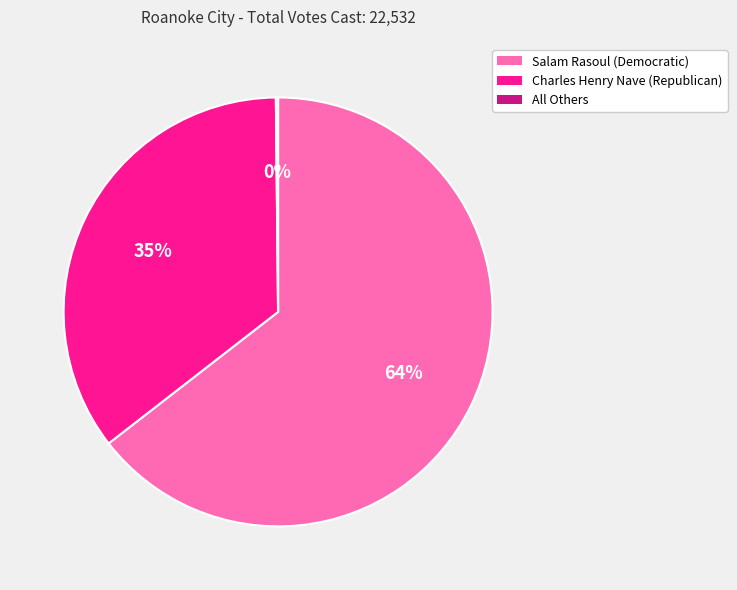

Between Charles Henry Nave (Republican) and Salam Rasoul (Democratic), which is larger?

Salam Rasoul (Democratic)